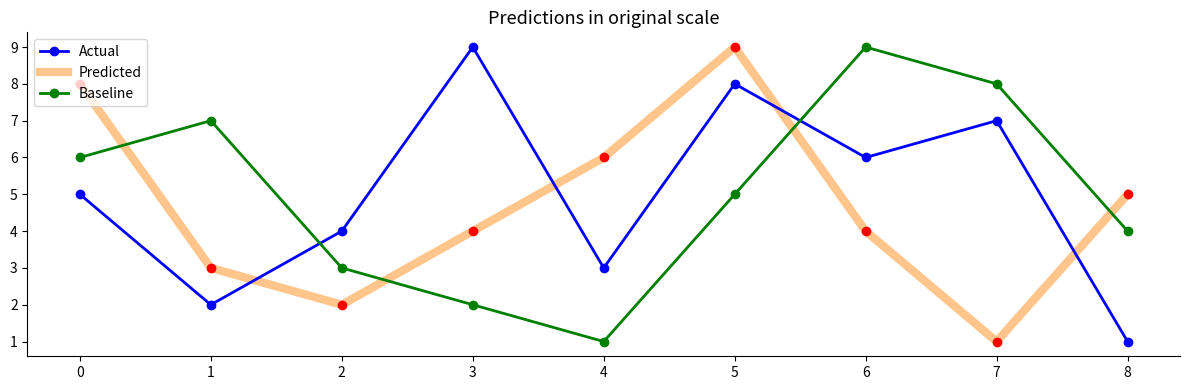

At how many categories does at least one series exceed 3?

9